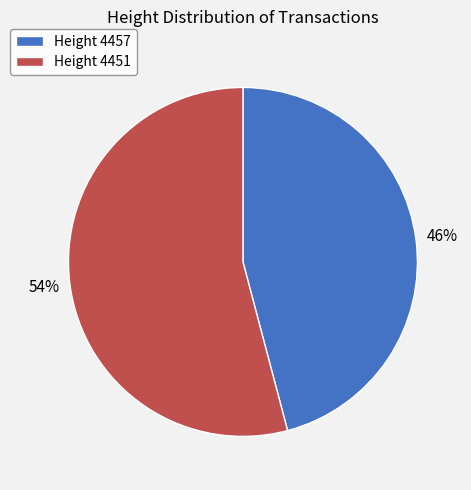

What is the smallest slice in the pie chart?

Height 4457